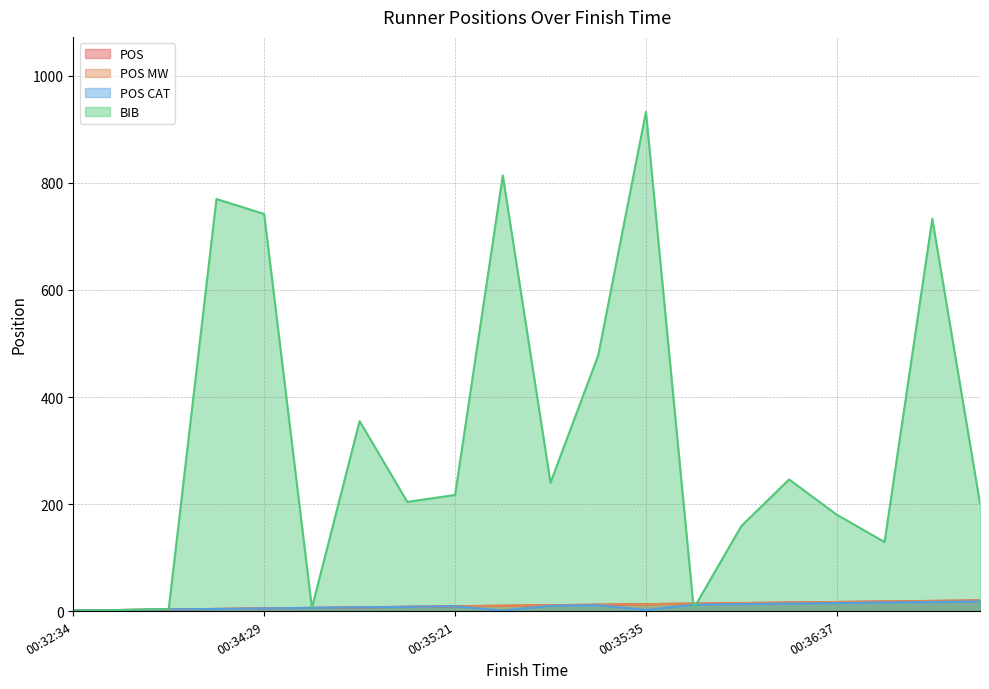

How many series are shown in this chart?

4